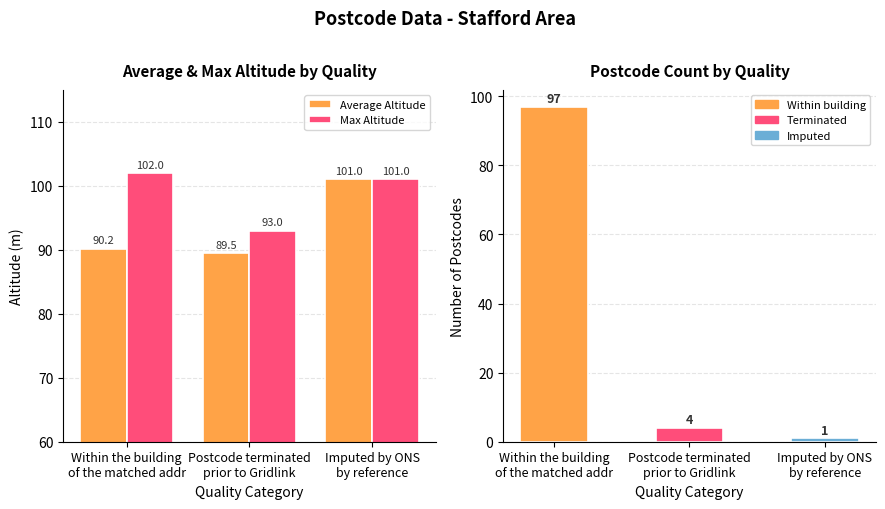

True or false: Max Altitude has a value of 133.4 at Imputed by ONS
by reference.

False